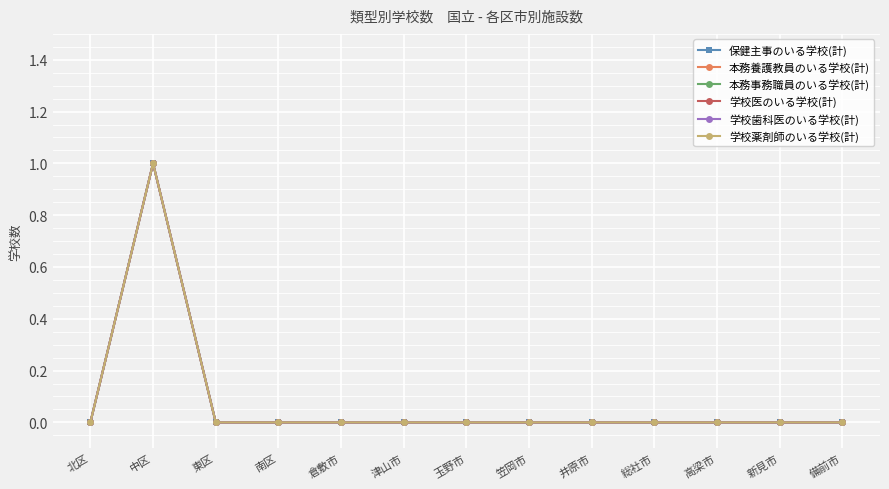

True or false: 学校歯科医のいる学校(計) and 本務事務職員のいる学校(計) intersect in this chart.

False